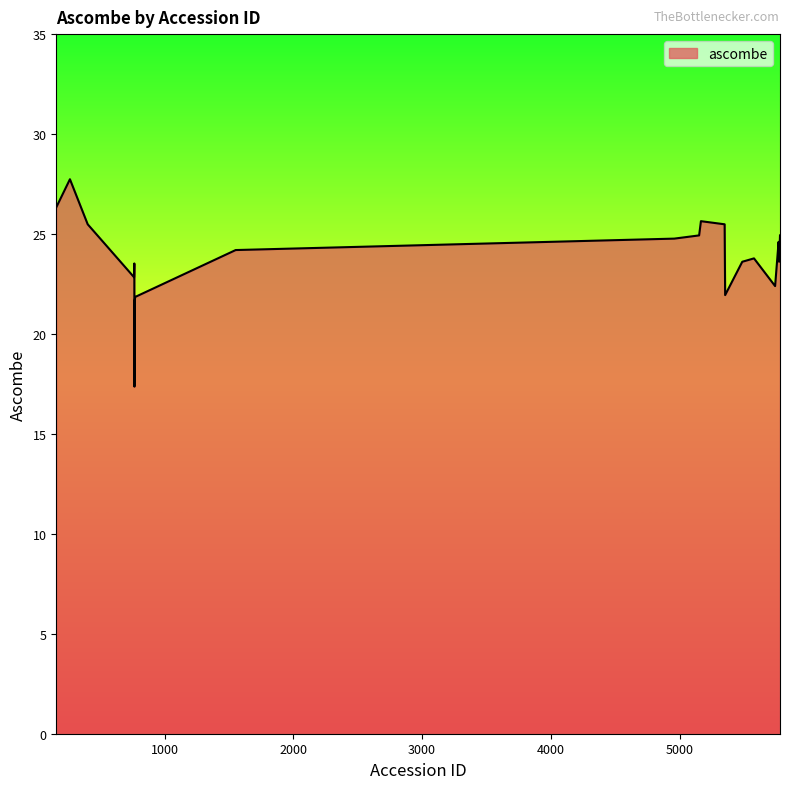

What is the difference between the maximum and minimum values?

10.4